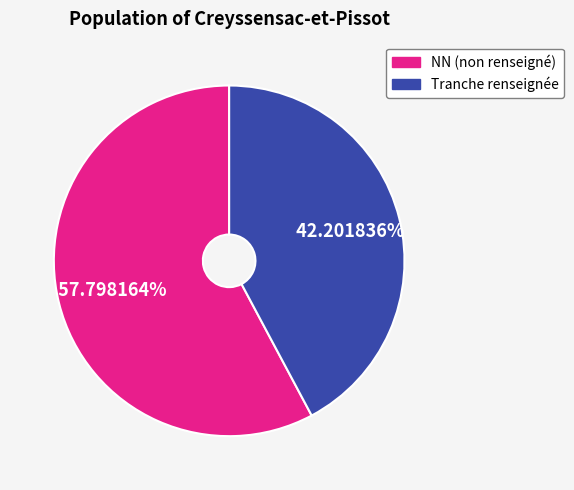

Is there any slice that represents more than half of the pie?

Yes